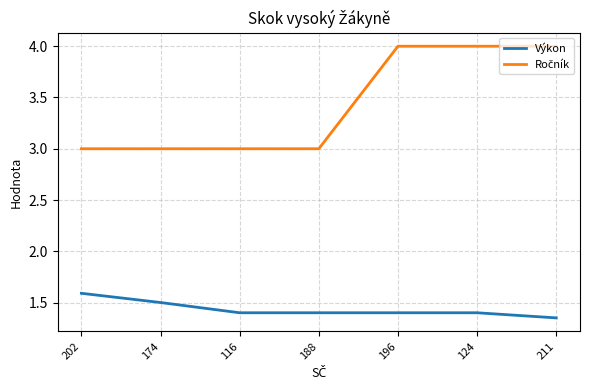

How many distinct data groups are displayed?

2